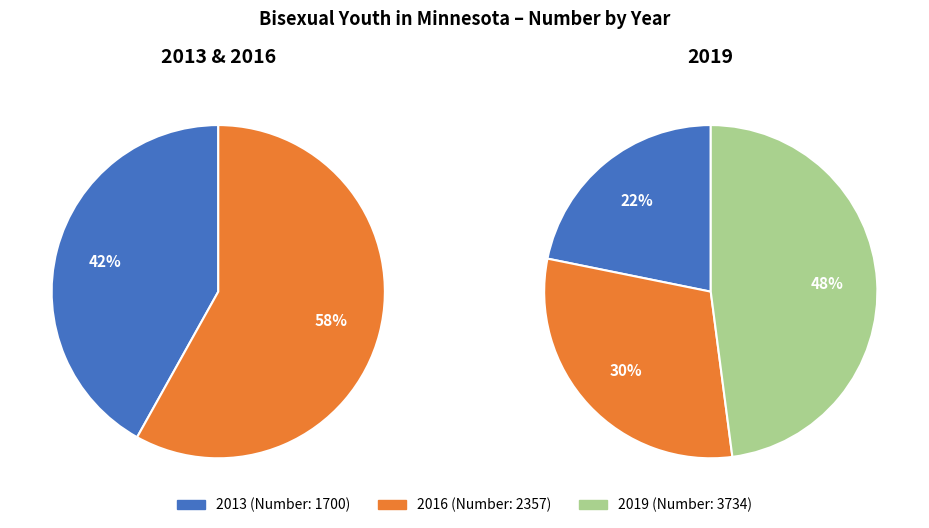

To the nearest percent, what percentage of the pie is 2013?

22%